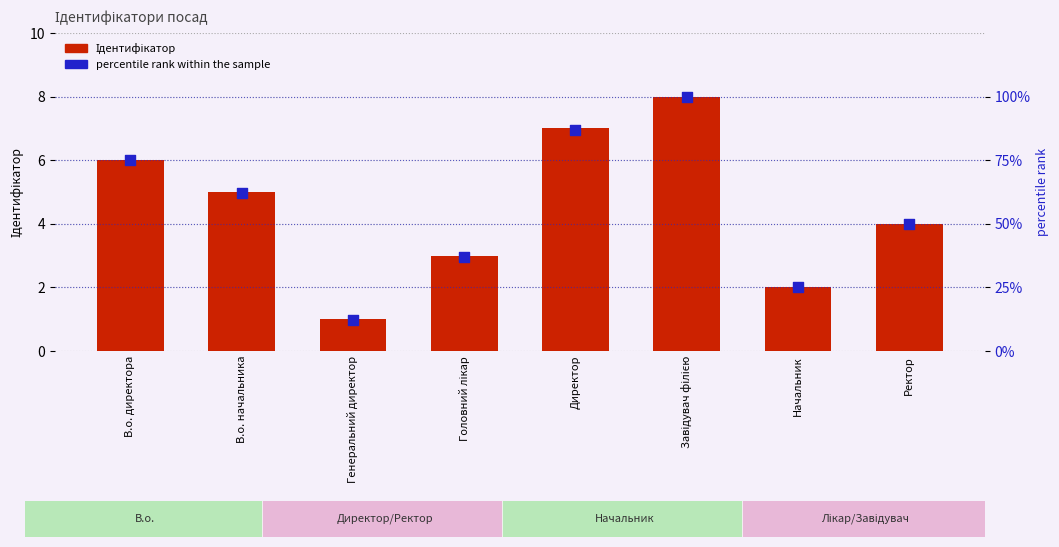

At how many categories does at least one series exceed 30?

6